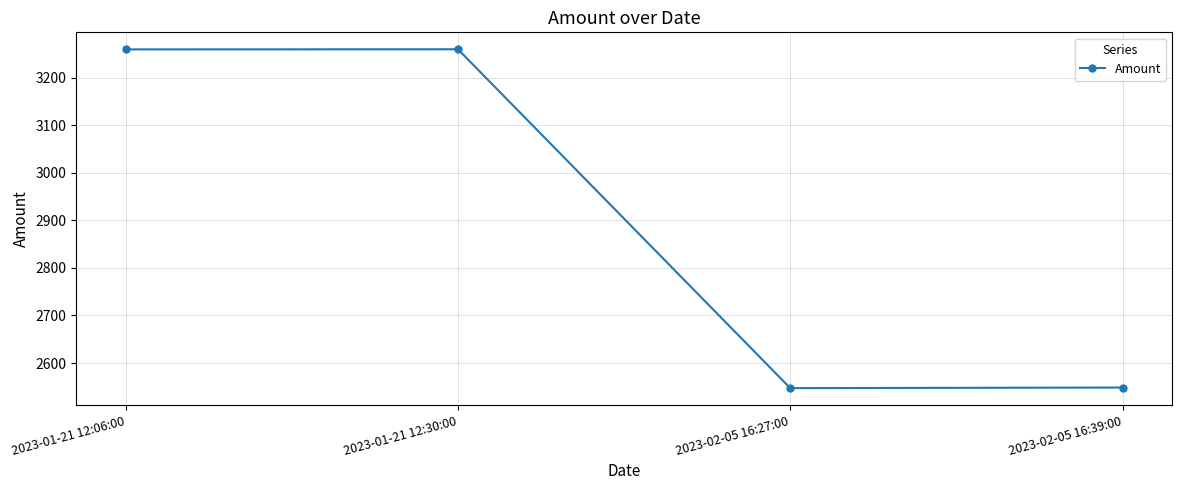

Is it true that the value at 2023-01-21 12:06:00 is 3259.6?

True